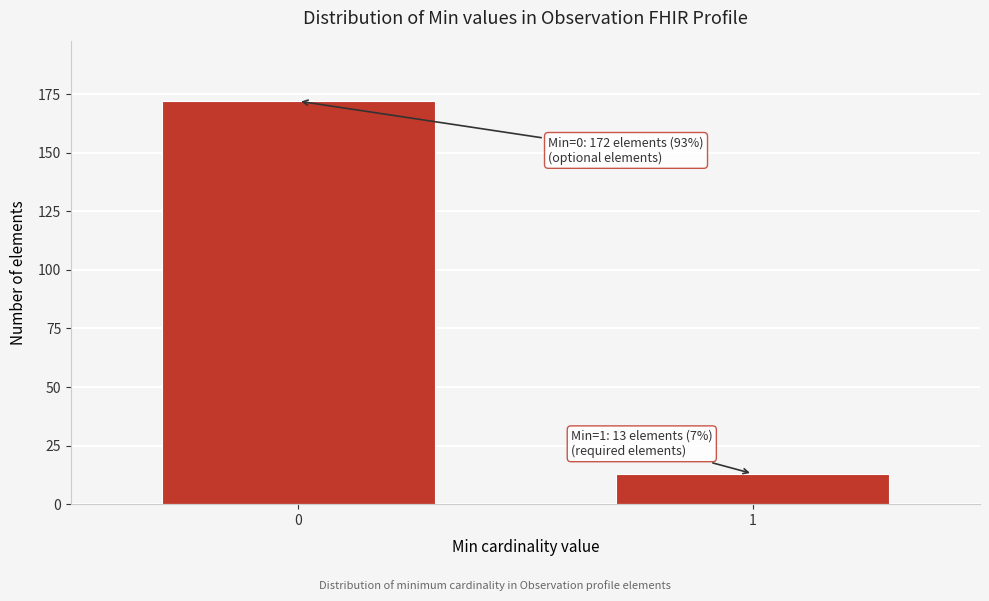

Reading right to left, what are all the values shown in this chart?

13	172